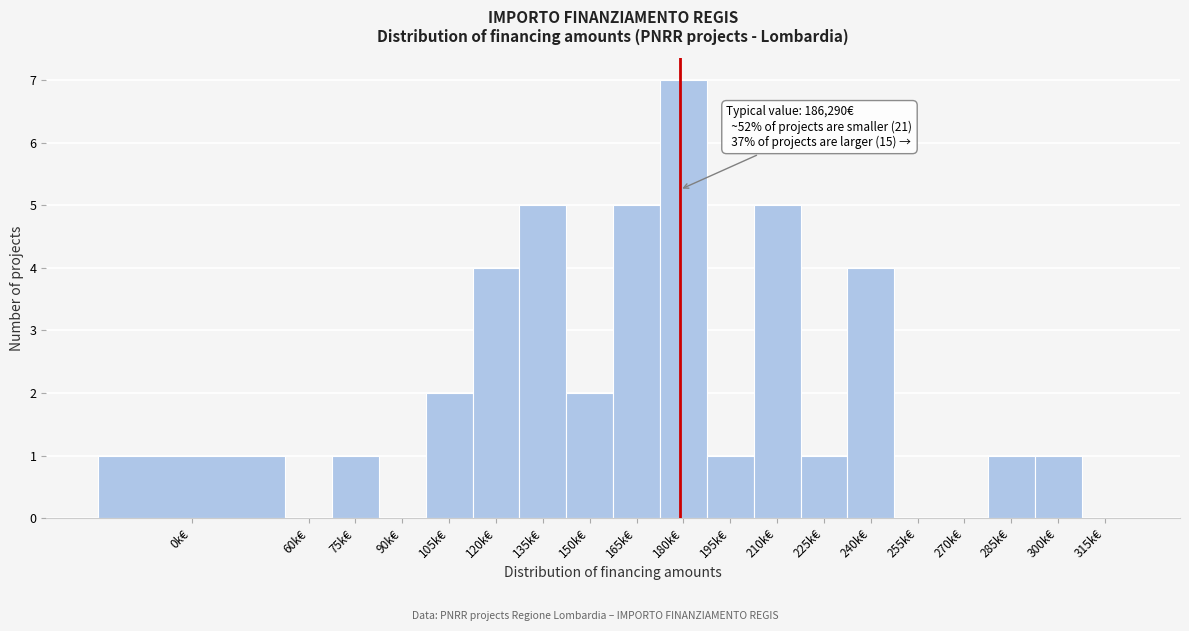

Reading right to left, list all the values displayed in this chart.

315k€=0	300k€=1	285k€=1	270k€=0	255k€=0	240k€=4	225k€=1	210k€=5	195k€=1	180k€=7	165k€=5	150k€=2	135k€=5	120k€=4	105k€=2	90k€=0	75k€=1	60k€=0	0k€=1